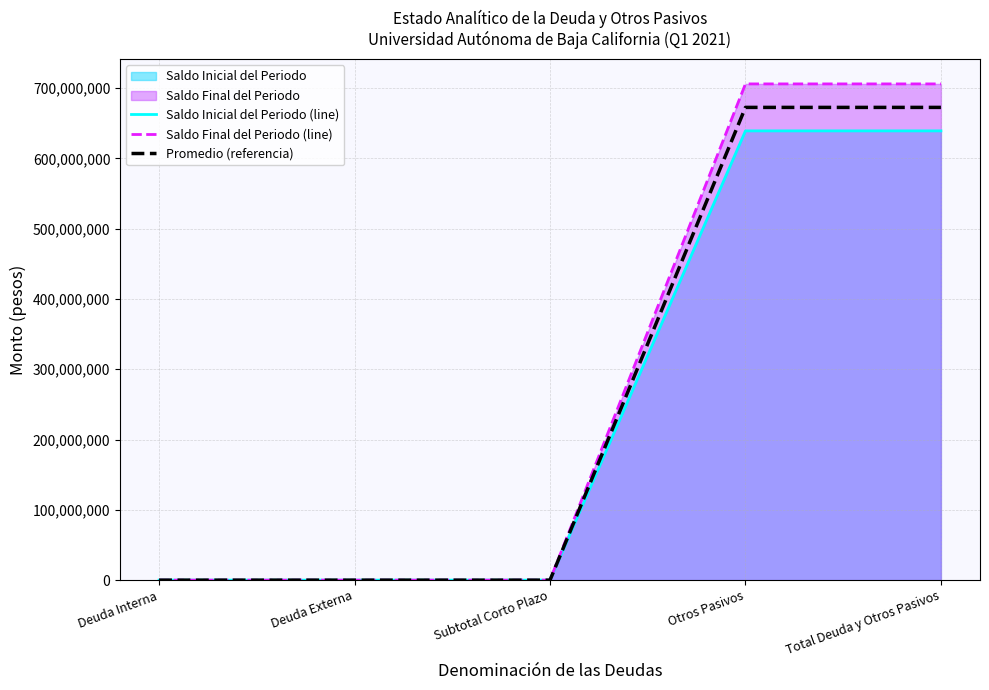

What is the average value of the Saldo Inicial del Periodo (line) series?

255598604.4